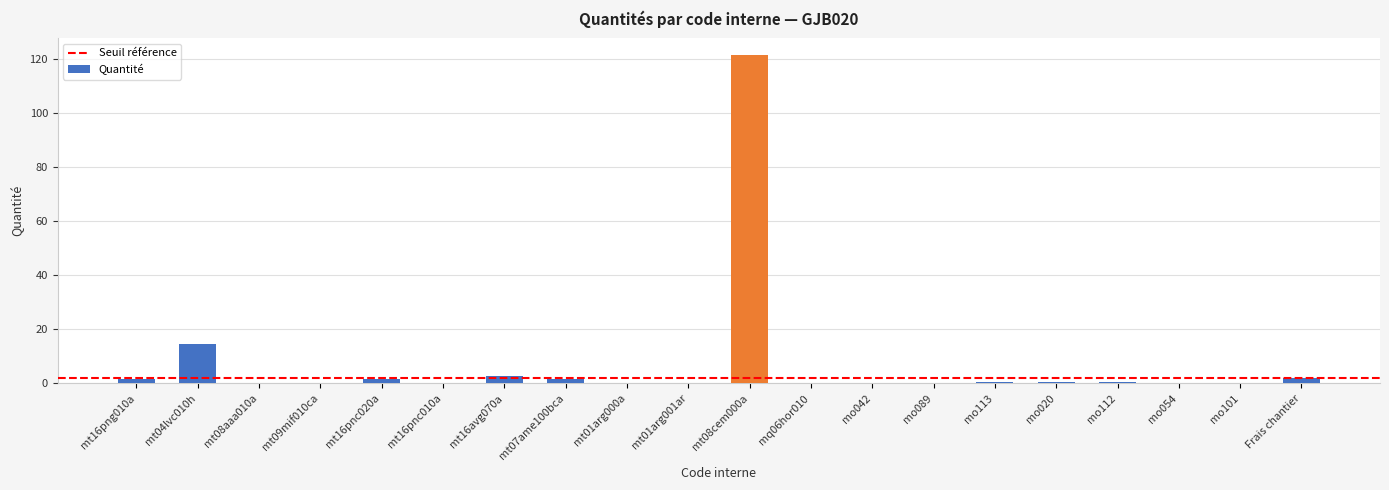

Between mo089 and mt16avg070a, which is larger?

mt16avg070a